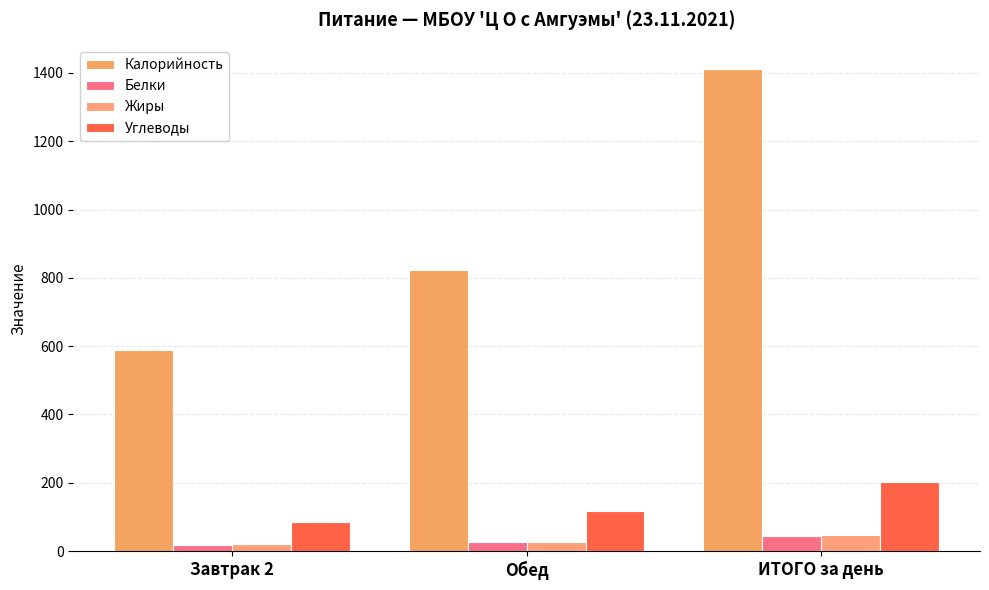

Which series has the largest total across all categories?

Калорийность